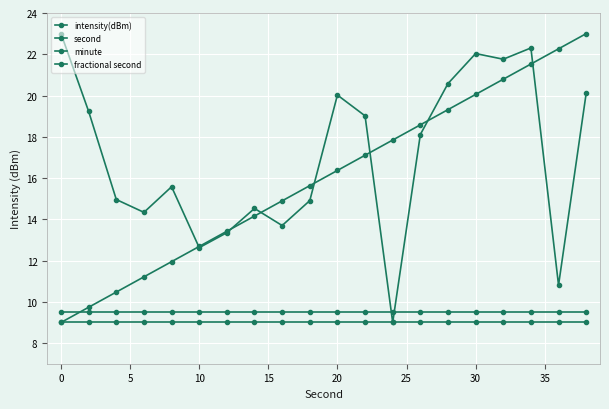

Count the number of categories in the chart.

20